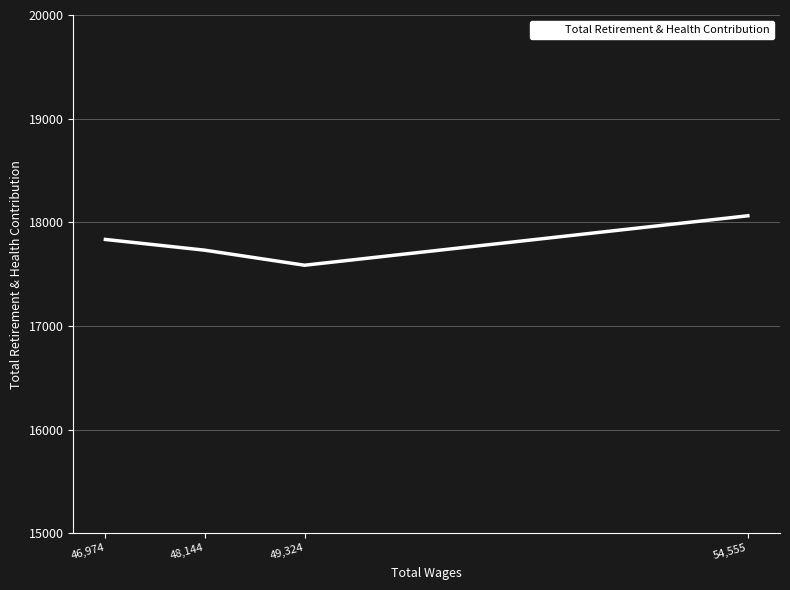

List the labels in order of value, largest first.

54,555, 46,974, 48,144, 49,324